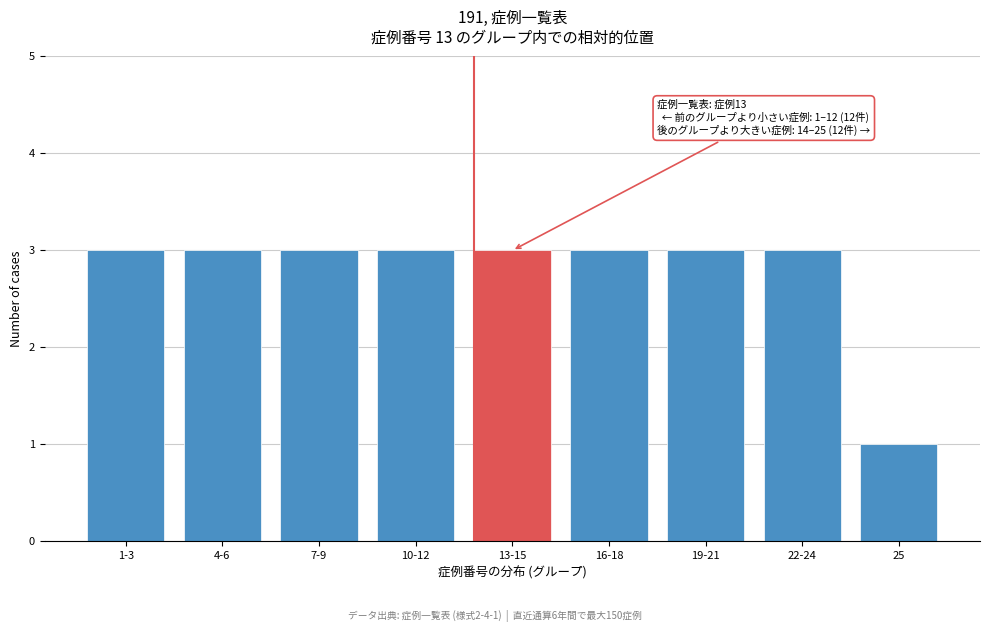

Reading left to right, transcribe all the data shown in this chart.

3	3	3	3	3	3	3	3	1